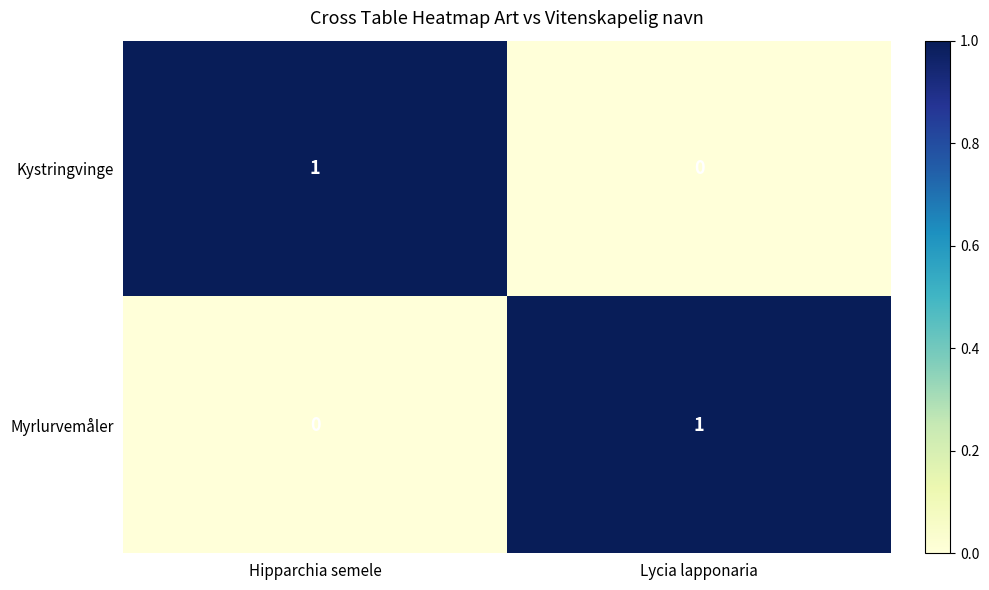

True or false: Myrlurvemåler has a value of 0 at Hipparchia semele.

True